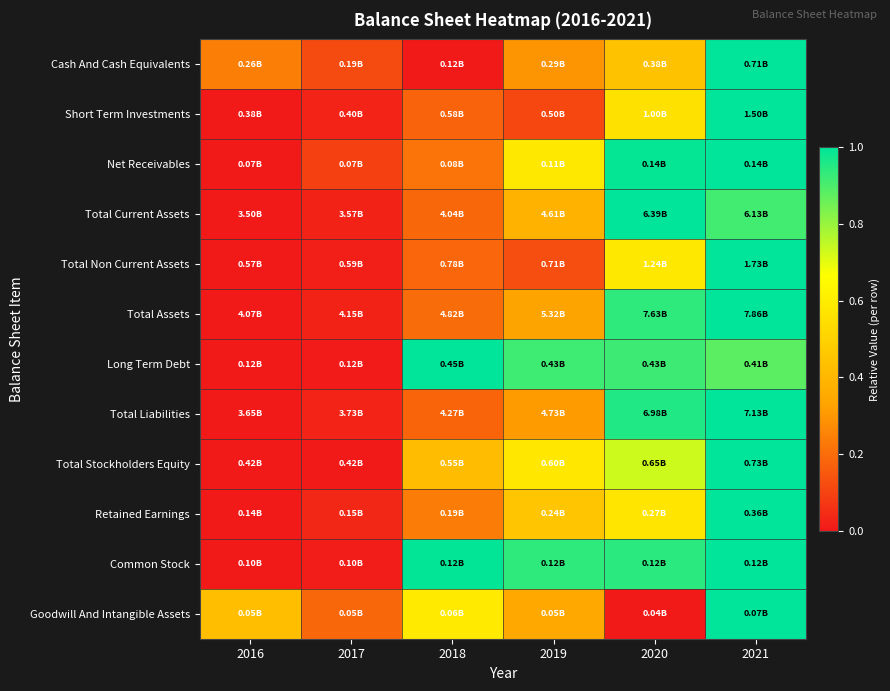

What is the difference between the highest and lowest values at 2016?

0.4